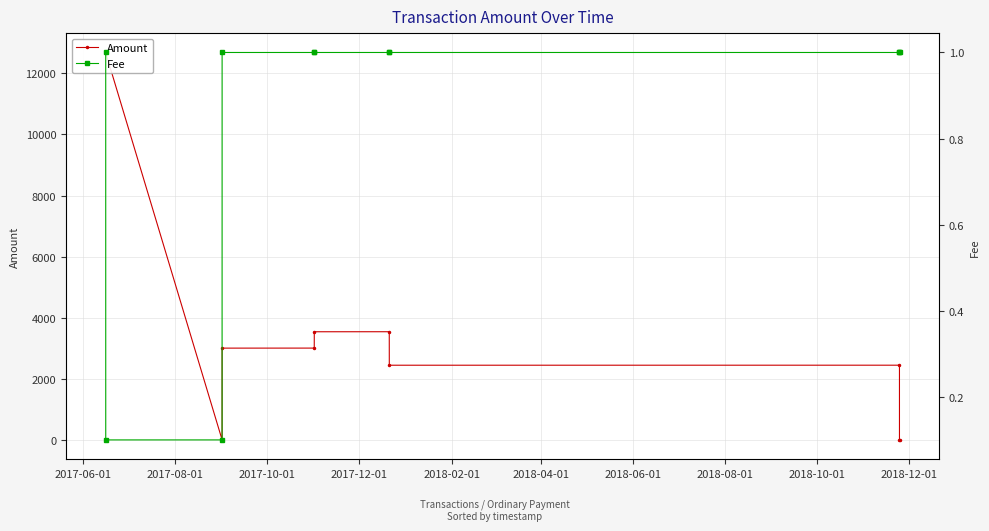

How many data points does each series have?

11